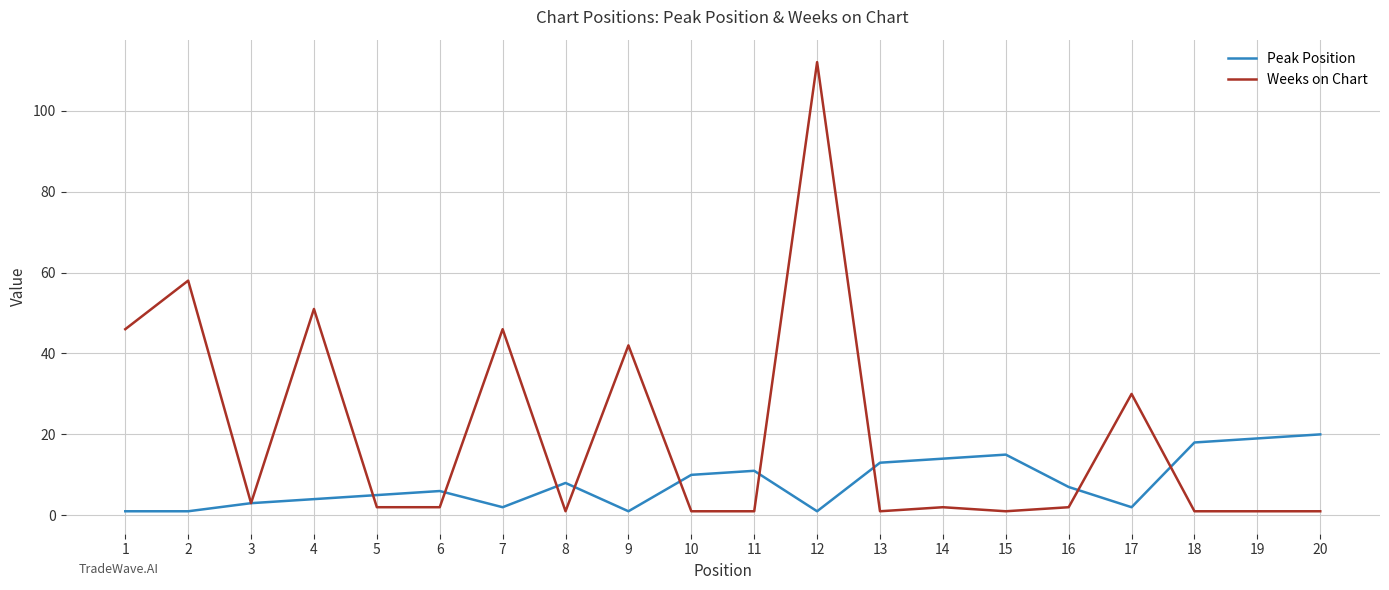

True or false: Peak Position has a value of 6 at 11.

False